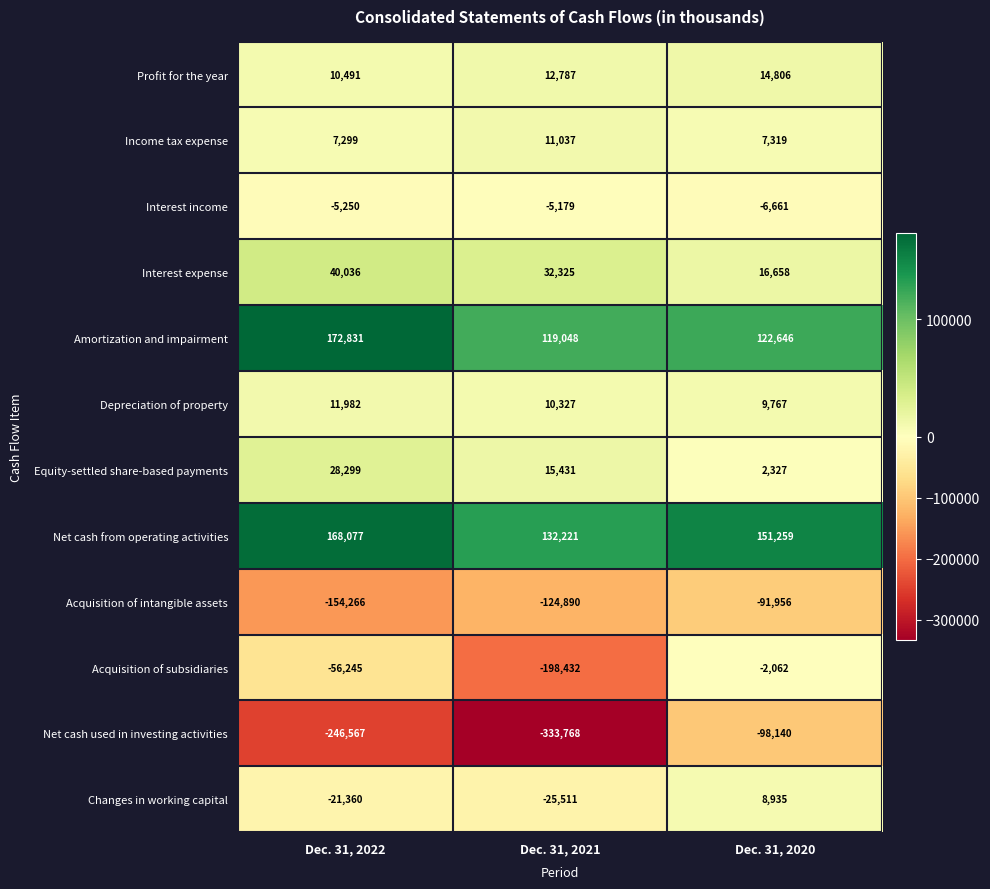

The value of Net cash from operating activities at Dec. 31, 2020 is 262430. True or false?

False